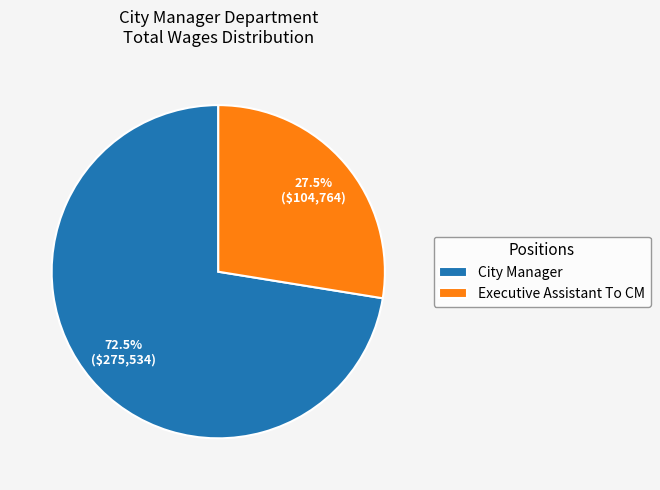

What percentage do Executive Assistant To CM and City Manager together represent?

100.0%